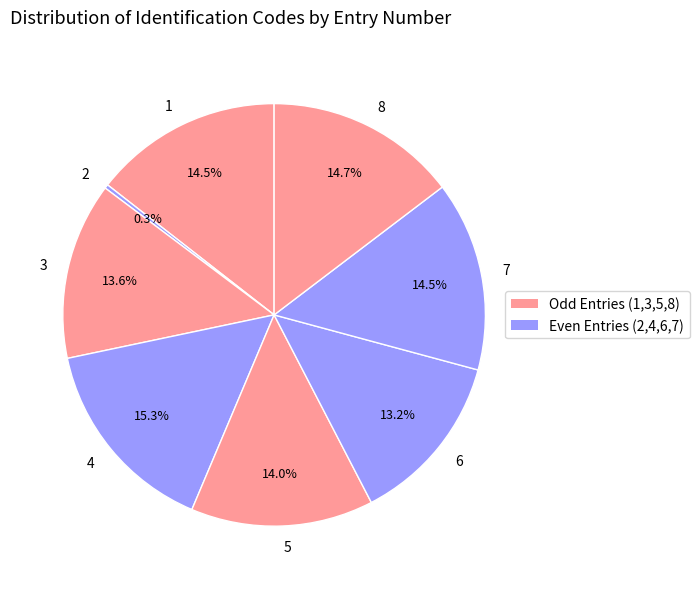

Count the number of slices in the pie.

8